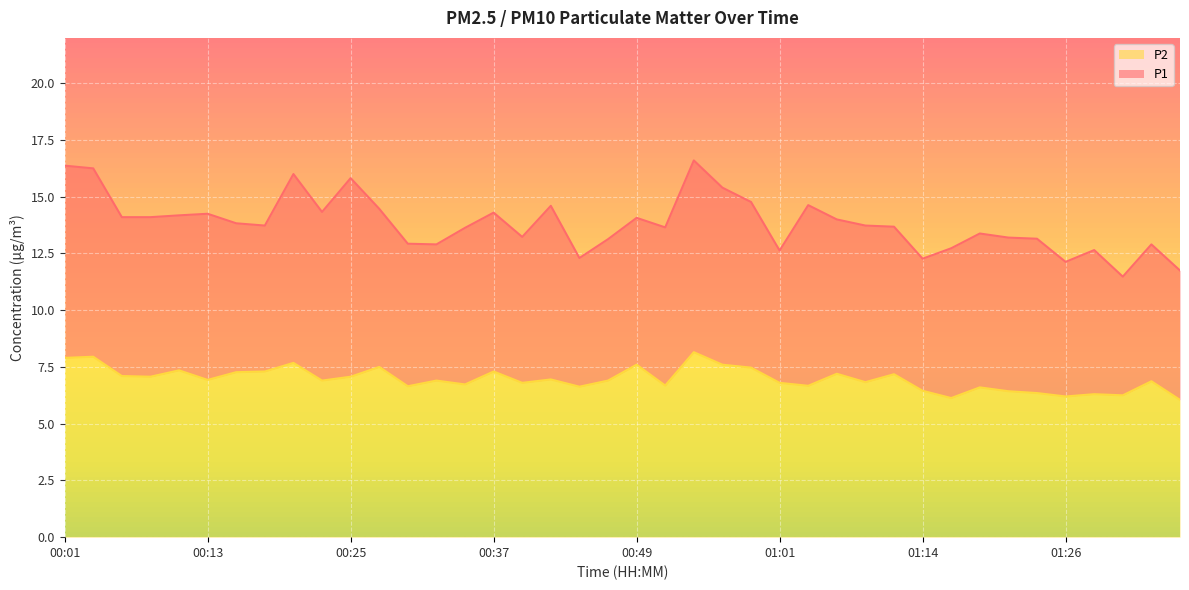

What is the lowest value of the P1 series?

11.5